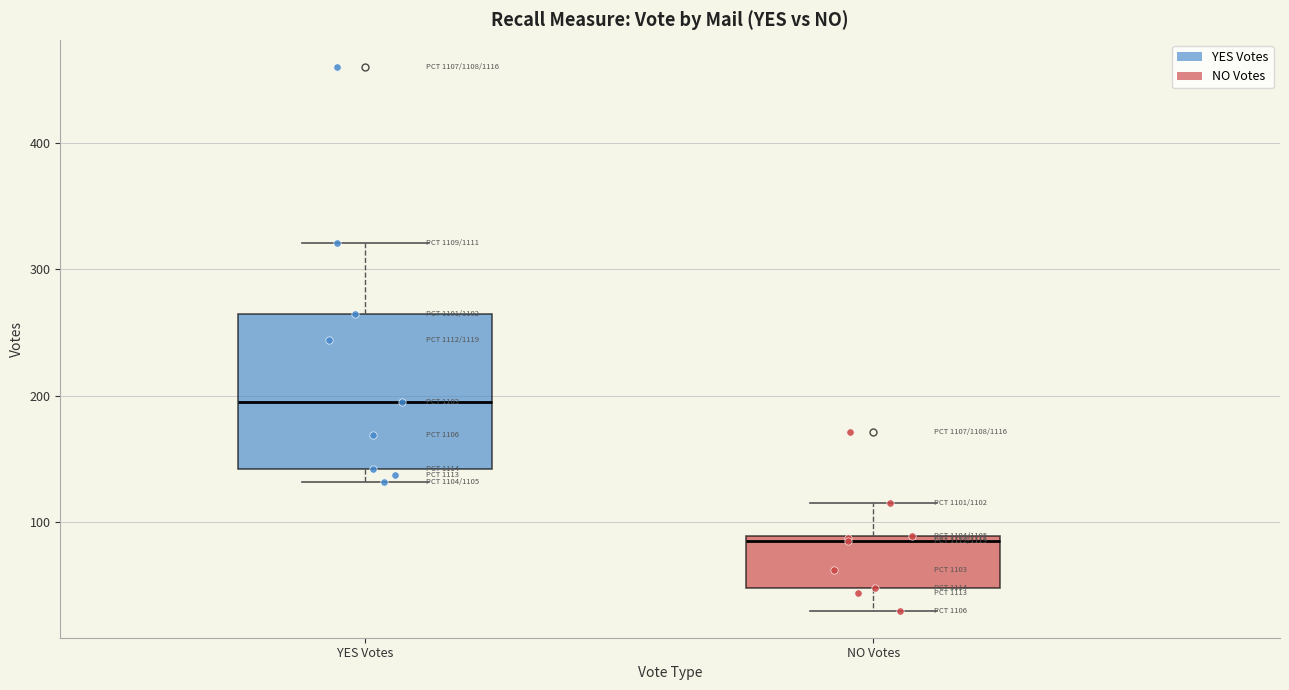

Which box has the highest median line?

YES Votes